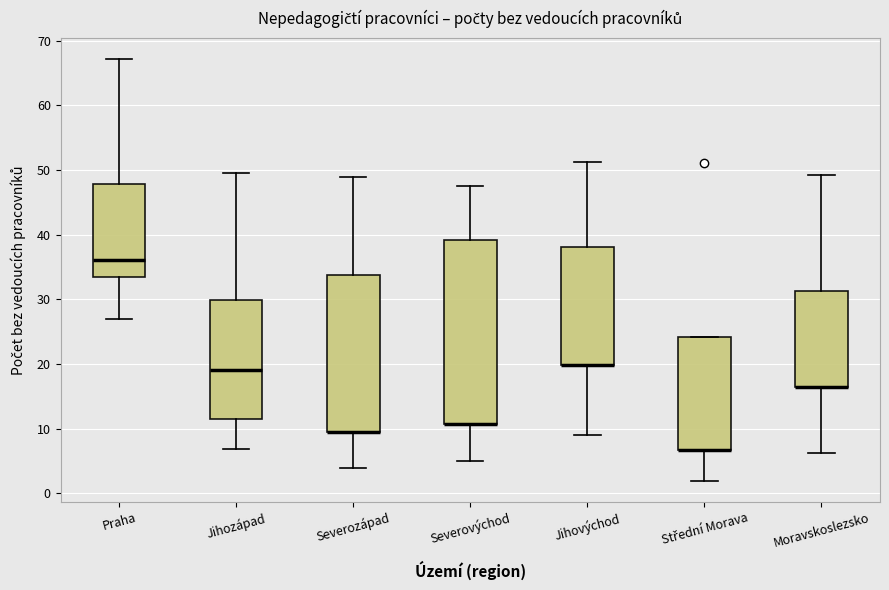

Reading left to right, read every box against the y-axis: the position of its median line, the range the box covers, and the ends of its whiskers. The values are not printed on the chart, so give them approximately, as read against the axis.

Praha: median 36, box 33 to 48, whiskers 27 to 67
Jihozápad: median 19, box 11 to 30, whiskers 7 to 49
Severozápad: median 10 (drawn on the box's lower edge), box 10 to 34, whiskers 4 to 49
Severovýchod: median 11 (drawn on the box's lower edge), box 11 to 39, whiskers 5 to 48
Jihovýchod: median 20 (drawn on the box's lower edge), box 20 to 38, whiskers 9 to 51
Střední Morava: median 7 (drawn on the box's lower edge), box 7 to 24, whiskers 2 to 24
Moravskoslezsko: median 16 (drawn on the box's lower edge), box 16 to 31, whiskers 6 to 49